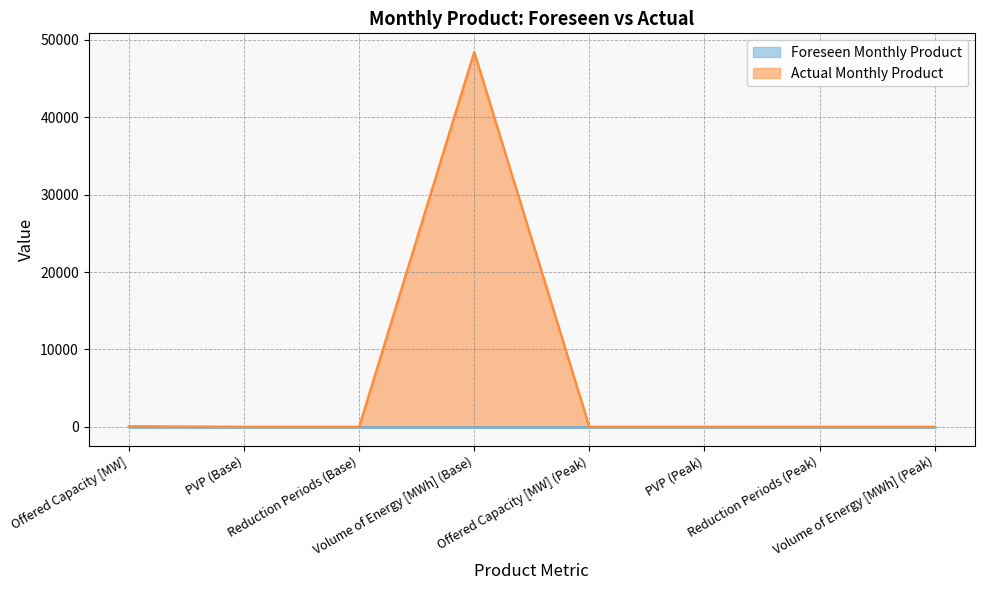

Reading left to right, transcribe all the data shown in this chart.

Offered Capacity [MW]=65	PVP (Base)=1	Reduction Periods (Base)=0	Volume of Energy [MWh] (Base)=48425	Offered Capacity [MW] (Peak)=0	PVP (Peak)=0	Reduction Periods (Peak)=0	Volume of Energy [MWh] (Peak)=0